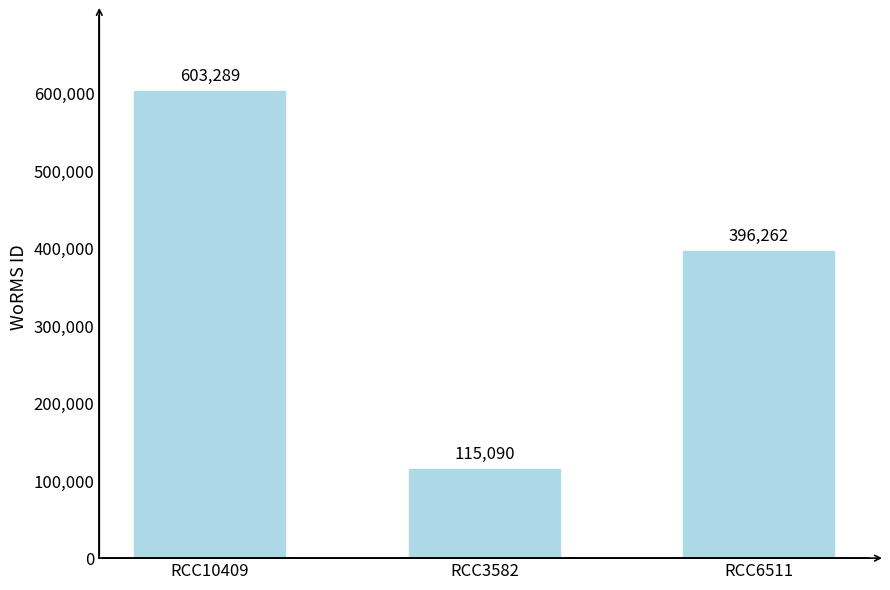

Is it true that the value at RCC6511 is 549143?

False